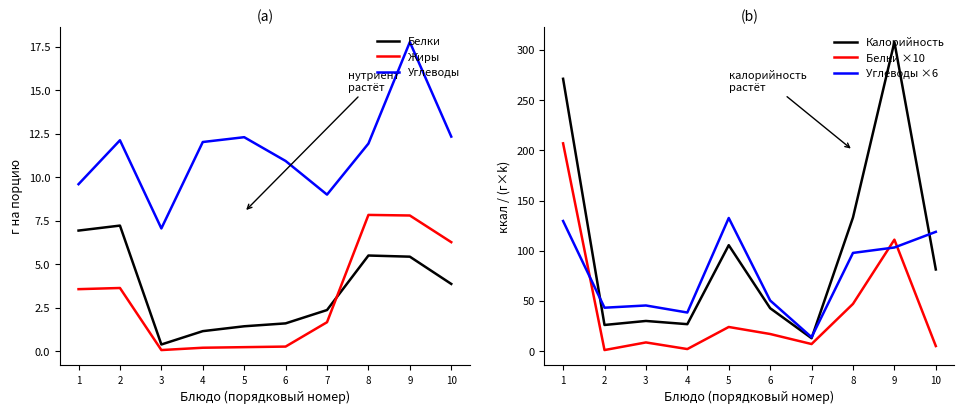

What is the value of the Углеводы ×6 point at the 5th from the left?

132.6